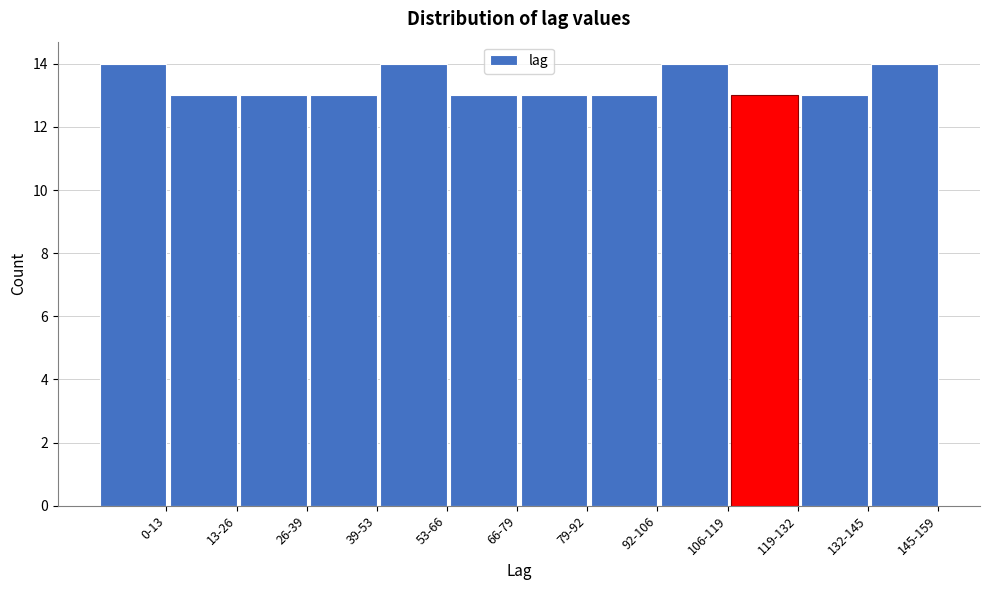

Reading left to right, what are all the values shown in this chart?

0-13=14	13-26=13	26-39=13	39-53=13	53-66=14	66-79=13	79-92=13	92-106=13	106-119=14	119-132=13	132-145=13	145-159=14